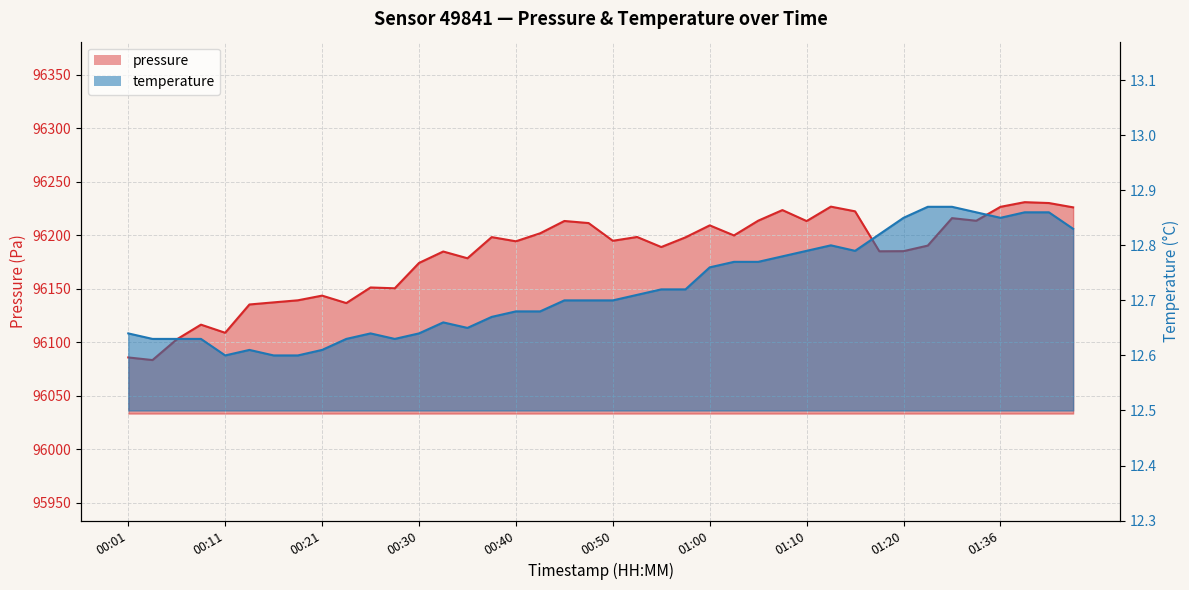

What is the approximate value of pressure at 00:45?

96213.2